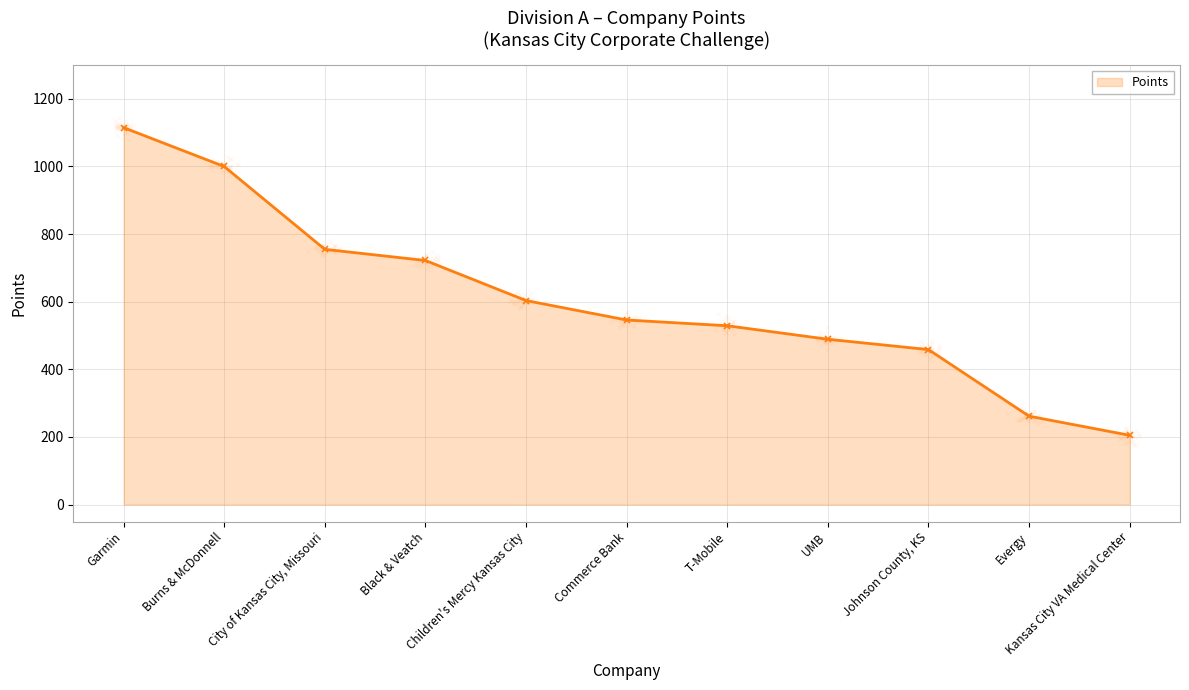

Reading left to right, list all the values displayed in this chart.

1115.0	1000.0	755.0	722.0	603.5	546.0	529.0	489.0	458.5	261.5	205.0